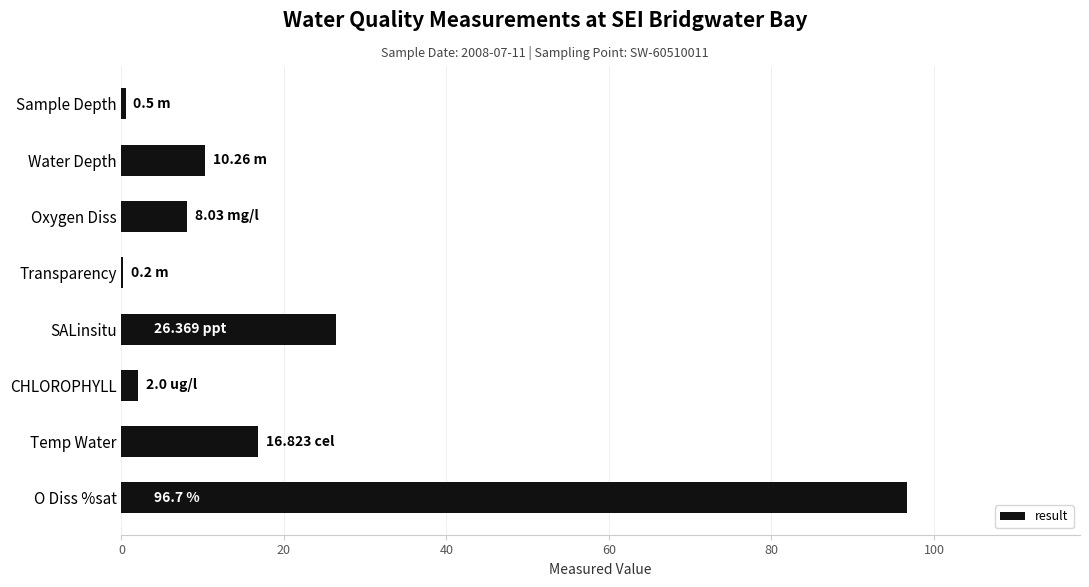

What is the change in value from O Diss %sat to SALinsitu?

-70.3